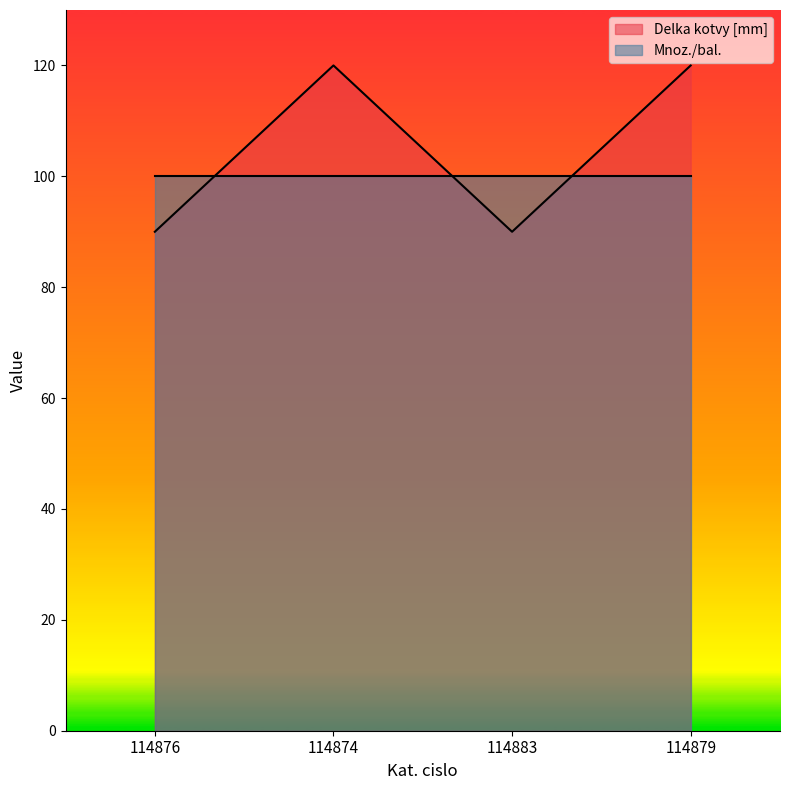

What is the sum of the values at 114874 and 114879?

240